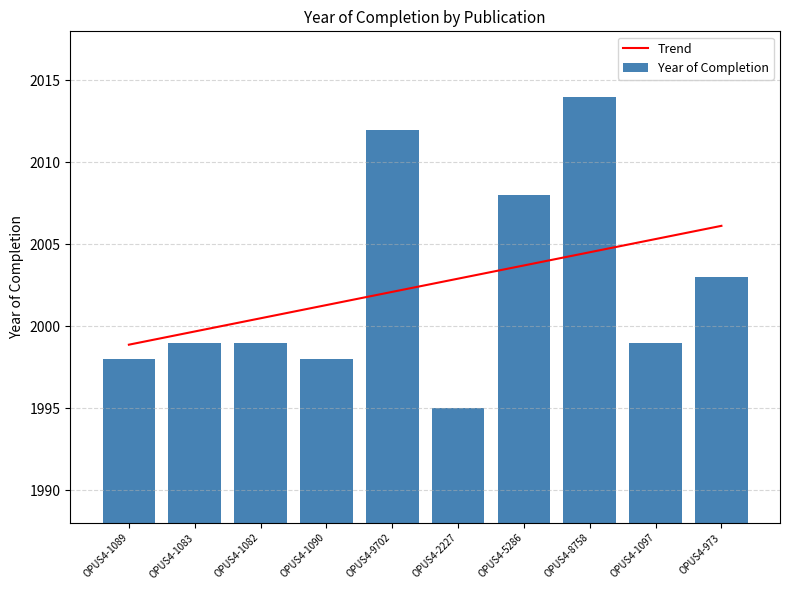

Which series has the largest total across all categories?

Year of Completion